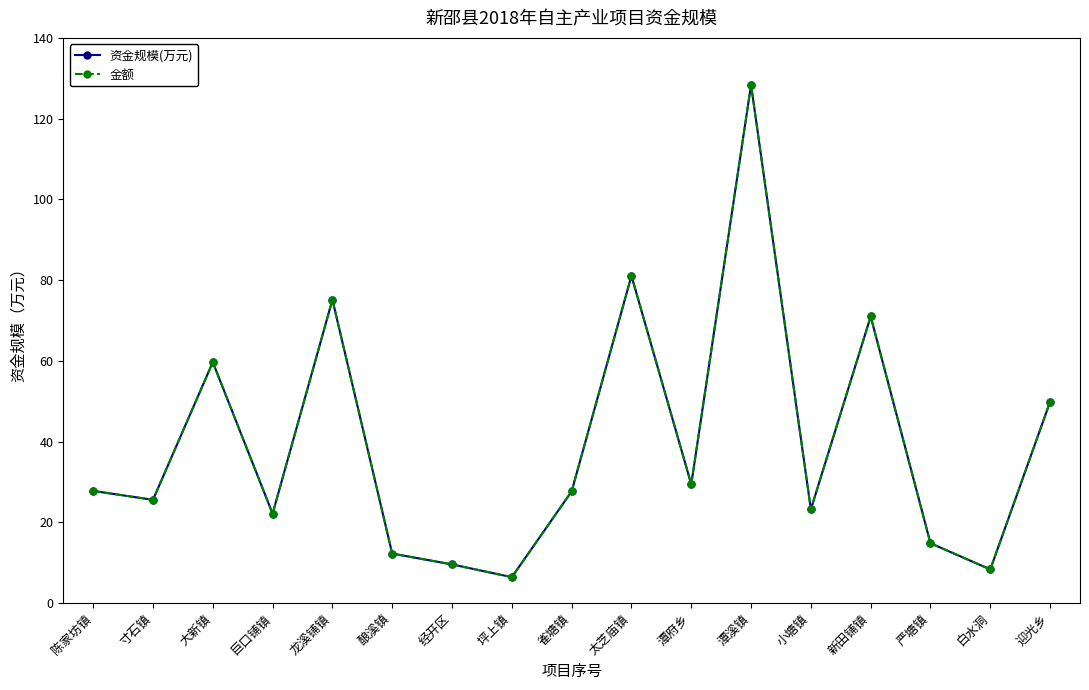

Which series changed the most between 雀塘镇 and 严塘镇?

资金规模(万元)